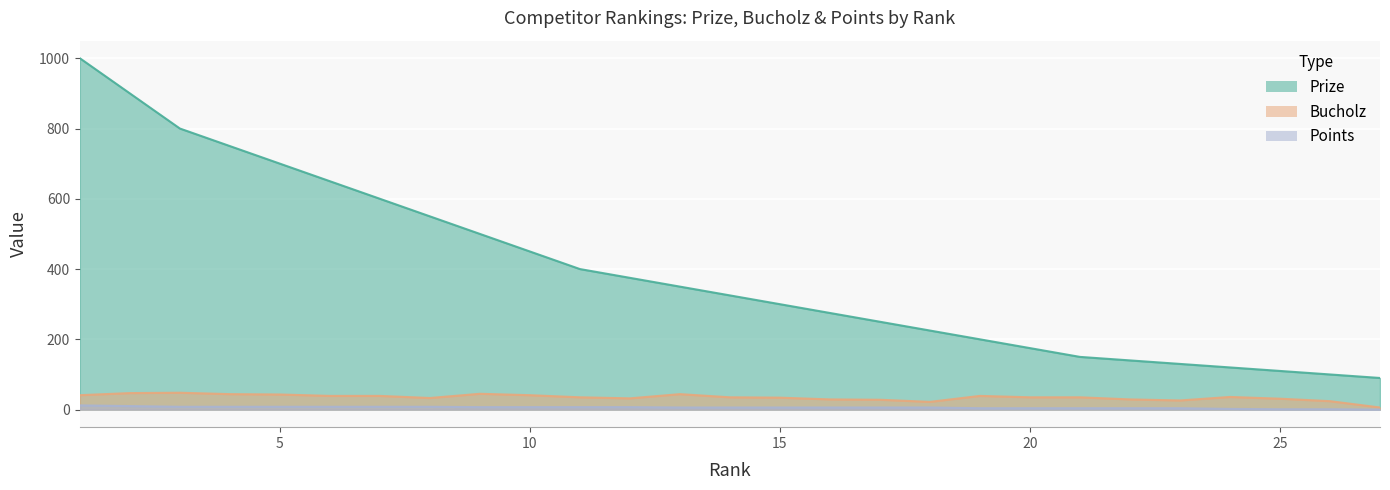

Is the value of Bucholz at 16 greater than the value of Points at 26?

Yes